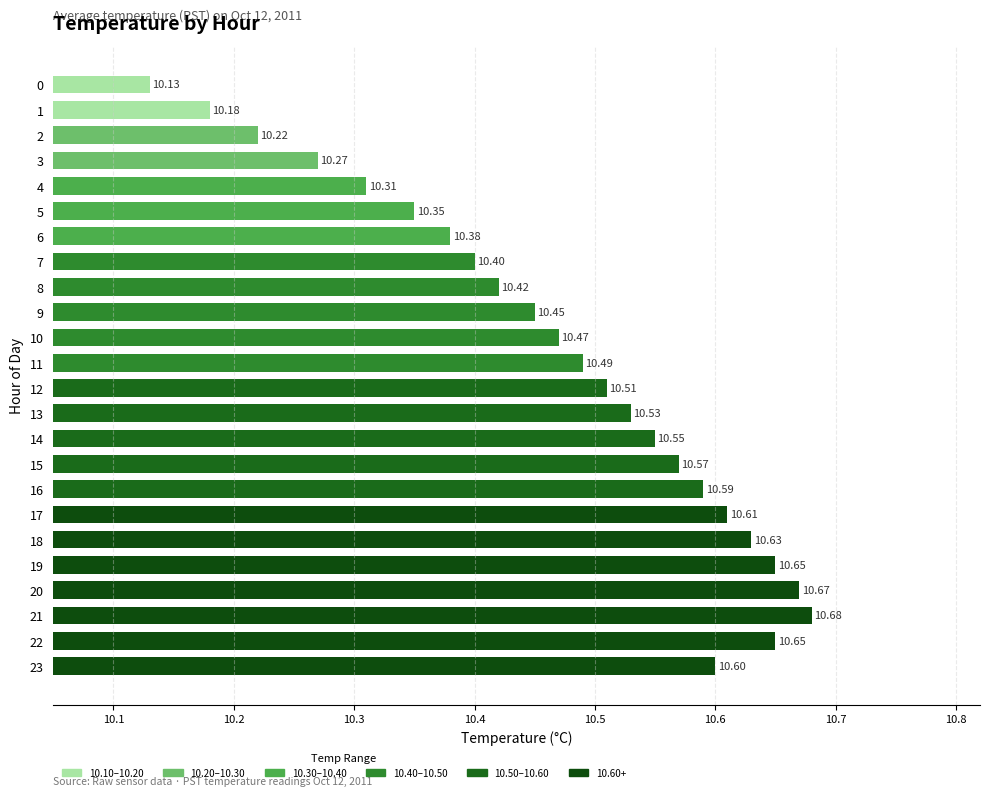

What is the smallest value displayed?

10.1